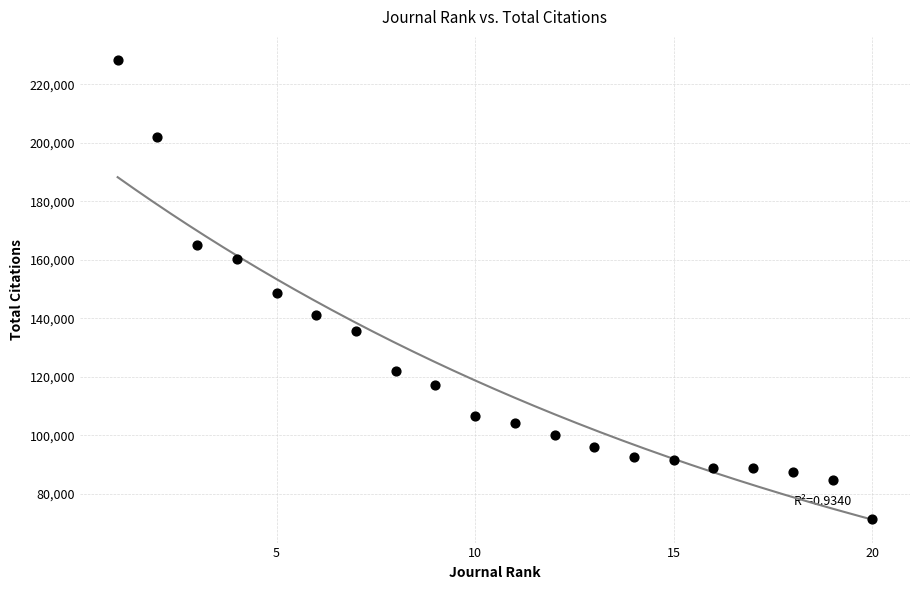

What is the range of Y values (max minus min)?

157034